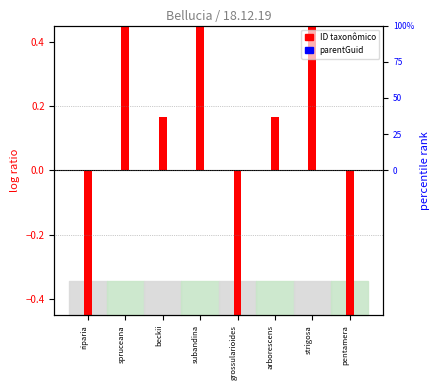

Between beckii and pentamera, which series saw the biggest shift?

ID taxonômico